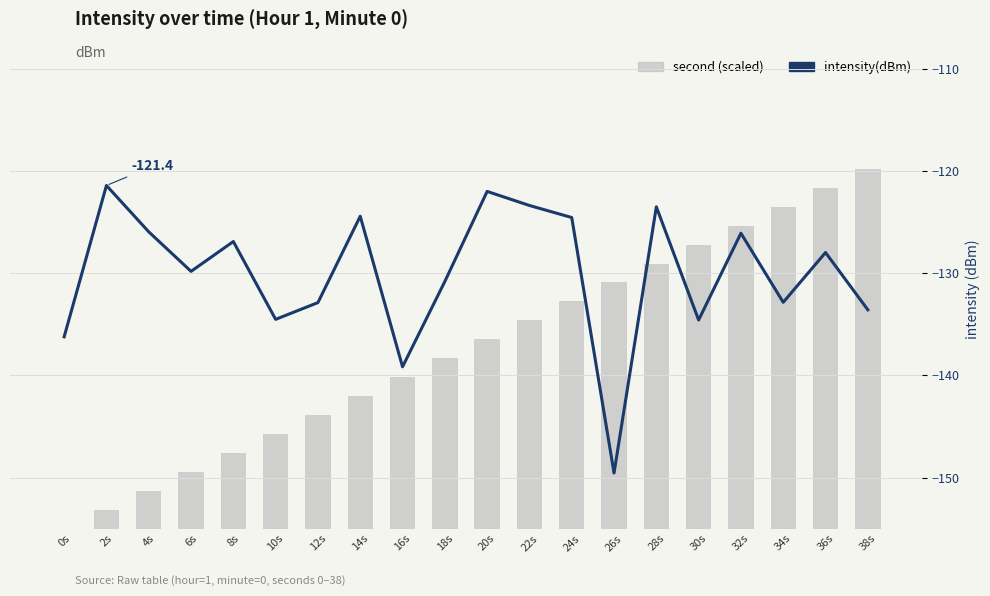

Which has a higher value, 20s or 32s?

32s